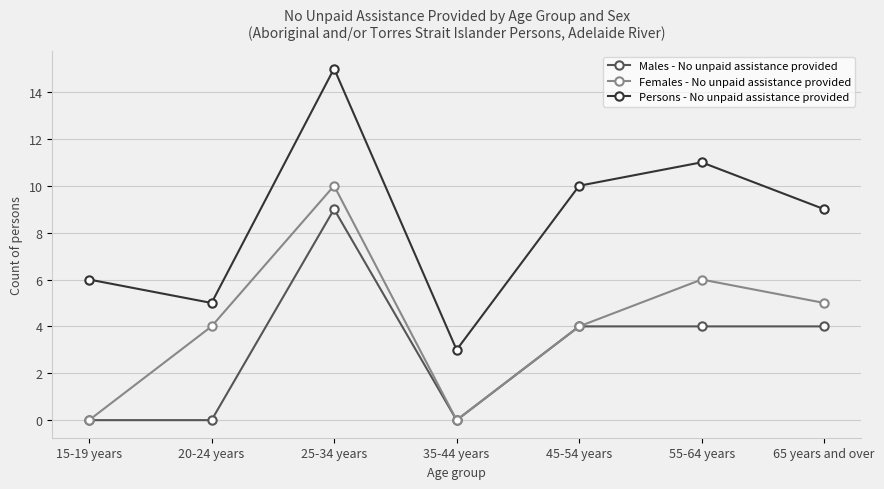

True or false: Persons - No unpaid assistance provided and Females - No unpaid assistance provided intersect in this chart.

False